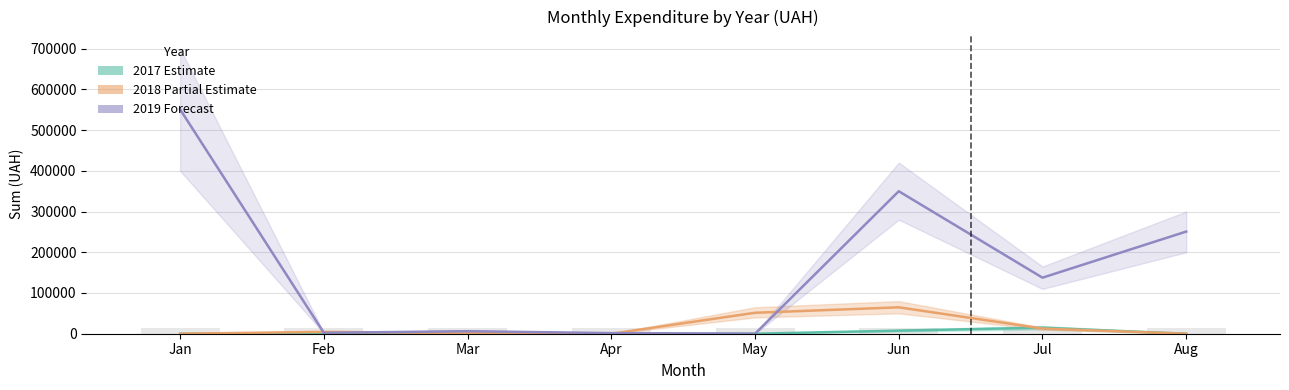

Reading left to right, what are all the values shown in this chart?

2017 Estimate: Jan=0.0	Feb=0.0	Mar=0.0	Apr=0.0	May=0.0	Jun=7571.5	Jul=14740.0	Aug=0.0
2018 Partial Estimate: Jan=0.0	Feb=4584.0	Mar=1346.8	Apr=0.0	May=51392.5	Jun=64818.5	Jul=12625.8	Aug=0.0
2019 Forecast: Jan=550712.4	Feb=2189.0	Mar=6198.0	Apr=1504.0	May=0.0	Jun=349785.6	Jul=137593.7	Aug=250802.4